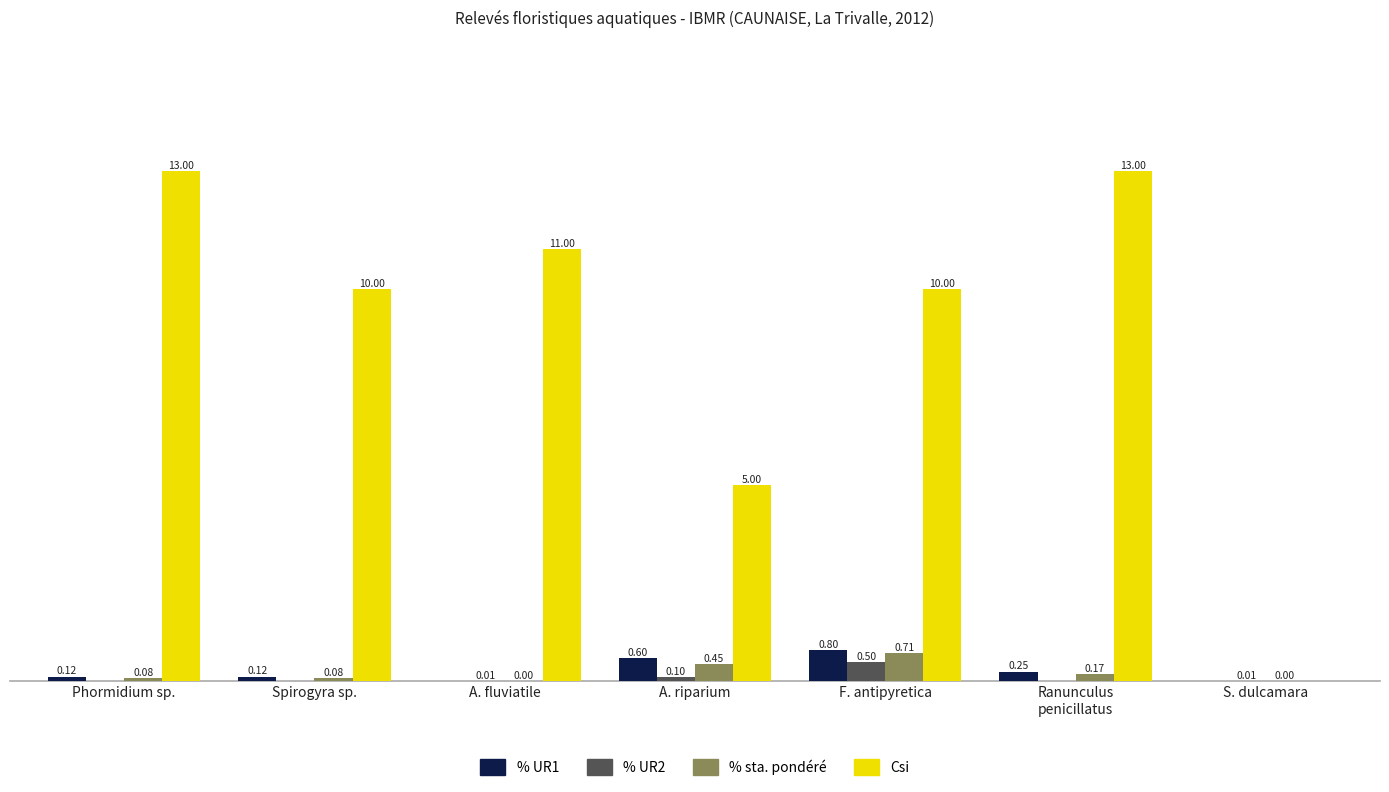

Which series changed the most between Phormidium sp. and A. fluviatile?

Csi